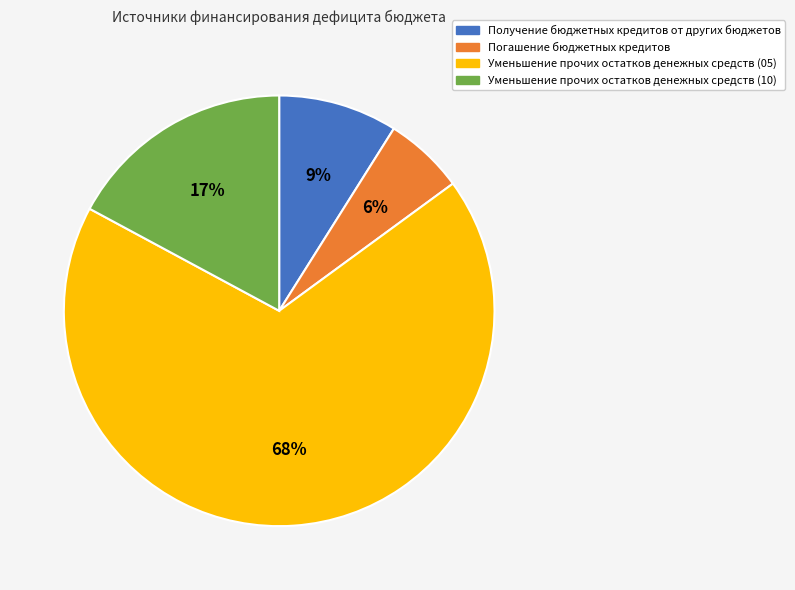

Between Получение бюджетных кредитов от других бюджетов and Уменьшение прочих остатков денежных средств (05), which is larger?

Уменьшение прочих остатков денежных средств (05)